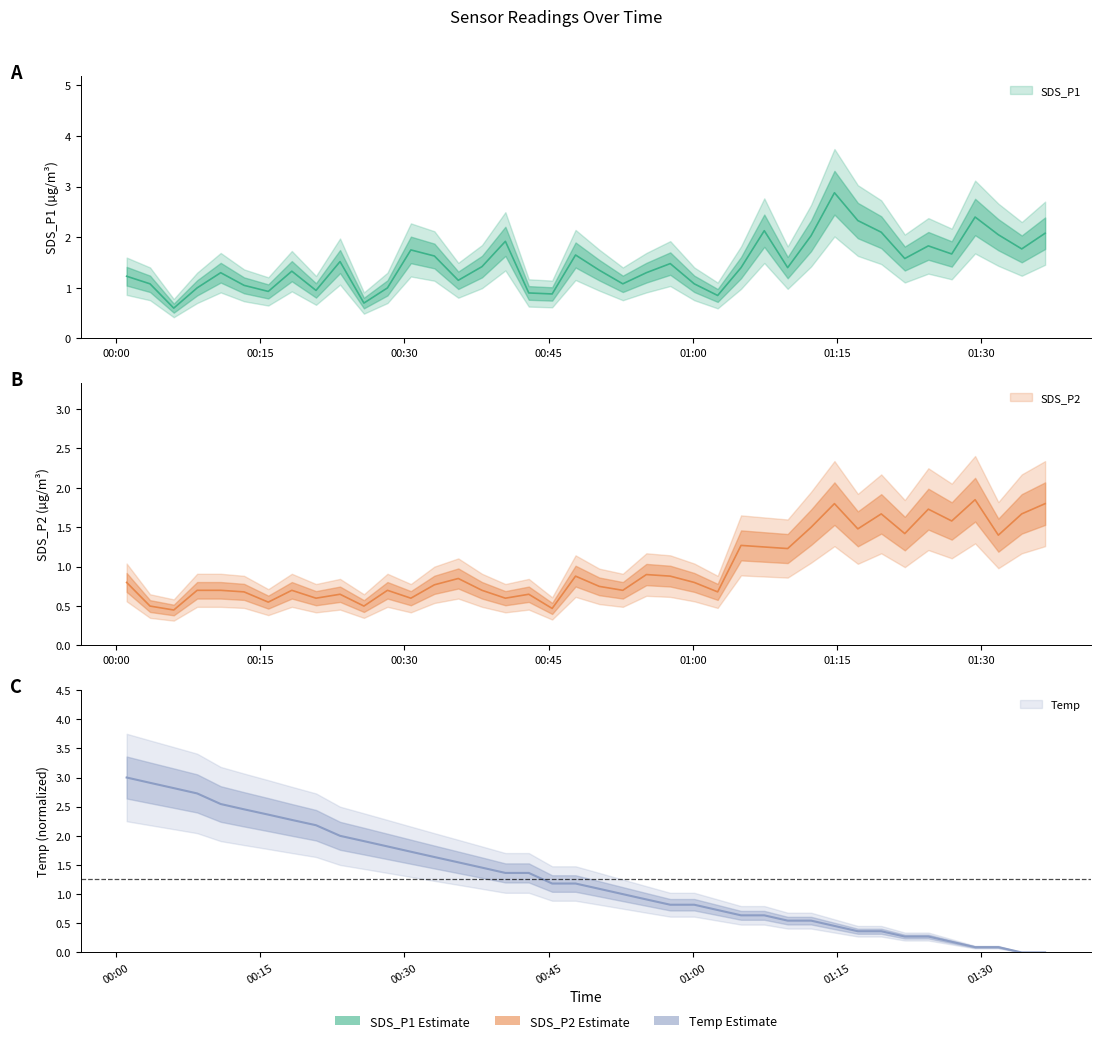

Reading right to left, what are all the values shown in this chart?

SDS_P1: 2021/12/28 01:36:39=2.1	2021/12/28 01:34:13=1.8	2021/12/28 01:31:47=2.0	2021/12/28 01:29:22=2.4	2021/12/28 01:26:56=1.7	2021/12/28 01:24:30=1.8	2021/12/28 01:22:03=1.6	2021/12/28 01:19:36=2.1	2021/12/28 01:17:10=2.3	2021/12/28 01:14:44=2.9	2021/12/28 01:12:18=2.0	2021/12/28 01:09:52=1.4	2021/12/28 01:07:26=2.1	2021/12/28 01:05:01=1.4	2021/12/28 01:02:35=0.8	2021/12/28 01:00:09=1.1	2021/12/28 00:57:39=1.5	2021/12/28 00:55:10=1.3	2021/12/28 00:52:43=1.1	2021/12/28 00:50:16=1.4	2021/12/28 00:47:48=1.6	2021/12/28 00:45:22=0.9	2021/12/28 00:42:56=0.9	2021/12/28 00:40:30=1.9	2021/12/28 00:38:04=1.4	2021/12/28 00:35:36=1.1	2021/12/28 00:33:07=1.6	2021/12/28 00:30:40=1.8	2021/12/28 00:28:14=1.0	2021/12/28 00:25:47=0.7	2021/12/28 00:23:18=1.5	2021/12/28 00:20:48=0.9	2021/12/28 00:18:17=1.3	2021/12/28 00:15:50=0.9	2021/12/28 00:13:19=1.1	2021/12/28 00:10:53=1.3	2021/12/28 00:08:26=1.0	2021/12/28 00:06:00=0.6	2021/12/28 00:03:32=1.1	2021/12/28 00:01:06=1.2
SDS_P2: 2021/12/28 01:36:39=1.8	2021/12/28 01:34:13=1.7	2021/12/28 01:31:47=1.4	2021/12/28 01:29:22=1.9	2021/12/28 01:26:56=1.6	2021/12/28 01:24:30=1.7	2021/12/28 01:22:03=1.4	2021/12/28 01:19:36=1.7	2021/12/28 01:17:10=1.5	2021/12/28 01:14:44=1.8	2021/12/28 01:12:18=1.5	2021/12/28 01:09:52=1.2	2021/12/28 01:07:26=1.2	2021/12/28 01:05:01=1.3	2021/12/28 01:02:35=0.7	2021/12/28 01:00:09=0.8	2021/12/28 00:57:39=0.9	2021/12/28 00:55:10=0.9	2021/12/28 00:52:43=0.7	2021/12/28 00:50:16=0.8	2021/12/28 00:47:48=0.9	2021/12/28 00:45:22=0.5	2021/12/28 00:42:56=0.7	2021/12/28 00:40:30=0.6	2021/12/28 00:38:04=0.7	2021/12/28 00:35:36=0.8	2021/12/28 00:33:07=0.8	2021/12/28 00:30:40=0.6	2021/12/28 00:28:14=0.7	2021/12/28 00:25:47=0.5	2021/12/28 00:23:18=0.7	2021/12/28 00:20:48=0.6	2021/12/28 00:18:17=0.7	2021/12/28 00:15:50=0.6	2021/12/28 00:13:19=0.7	2021/12/28 00:10:53=0.7	2021/12/28 00:08:26=0.7	2021/12/28 00:06:00=0.5	2021/12/28 00:03:32=0.5	2021/12/28 00:01:06=0.8
Temp: 2021/12/28 01:36:39=0.0	2021/12/28 01:34:13=0.0	2021/12/28 01:31:47=0.1	2021/12/28 01:29:22=0.1	2021/12/28 01:26:56=0.2	2021/12/28 01:24:30=0.3	2021/12/28 01:22:03=0.3	2021/12/28 01:19:36=0.4	2021/12/28 01:17:10=0.4	2021/12/28 01:14:44=0.5	2021/12/28 01:12:18=0.5	2021/12/28 01:09:52=0.5	2021/12/28 01:07:26=0.6	2021/12/28 01:05:01=0.6	2021/12/28 01:02:35=0.7	2021/12/28 01:00:09=0.8	2021/12/28 00:57:39=0.8	2021/12/28 00:55:10=0.9	2021/12/28 00:52:43=1.0	2021/12/28 00:50:16=1.1	2021/12/28 00:47:48=1.2	2021/12/28 00:45:22=1.2	2021/12/28 00:42:56=1.4	2021/12/28 00:40:30=1.4	2021/12/28 00:38:04=1.5	2021/12/28 00:35:36=1.5	2021/12/28 00:33:07=1.6	2021/12/28 00:30:40=1.7	2021/12/28 00:28:14=1.8	2021/12/28 00:25:47=1.9	2021/12/28 00:23:18=2.0	2021/12/28 00:20:48=2.2	2021/12/28 00:18:17=2.3	2021/12/28 00:15:50=2.4	2021/12/28 00:13:19=2.5	2021/12/28 00:10:53=2.5	2021/12/28 00:08:26=2.7	2021/12/28 00:06:00=2.8	2021/12/28 00:03:32=2.9	2021/12/28 00:01:06=3.0